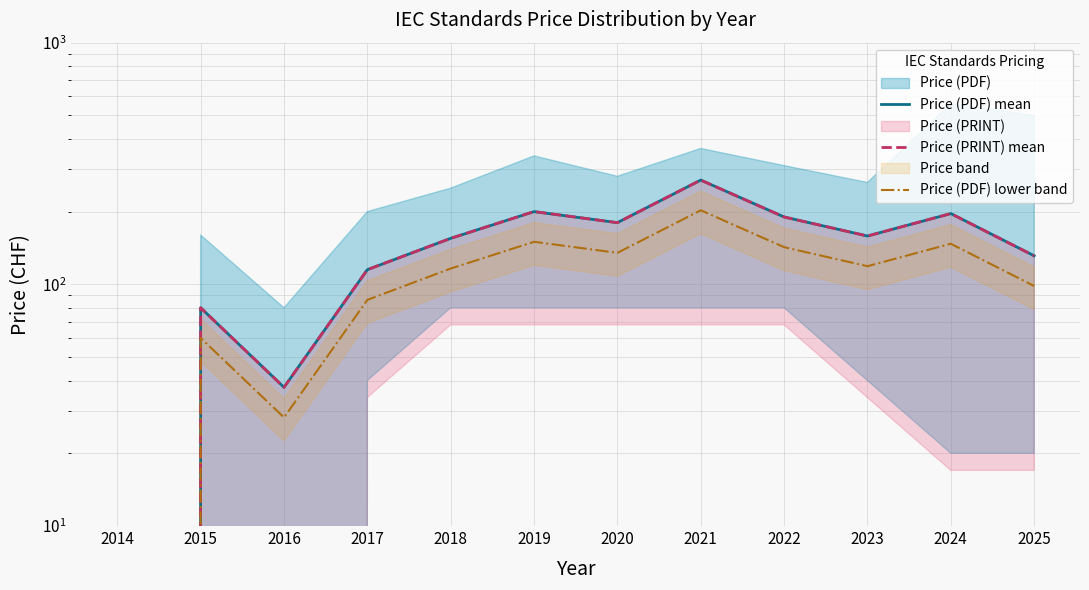

What is the difference between the highest and lowest values at 2024?

49.1